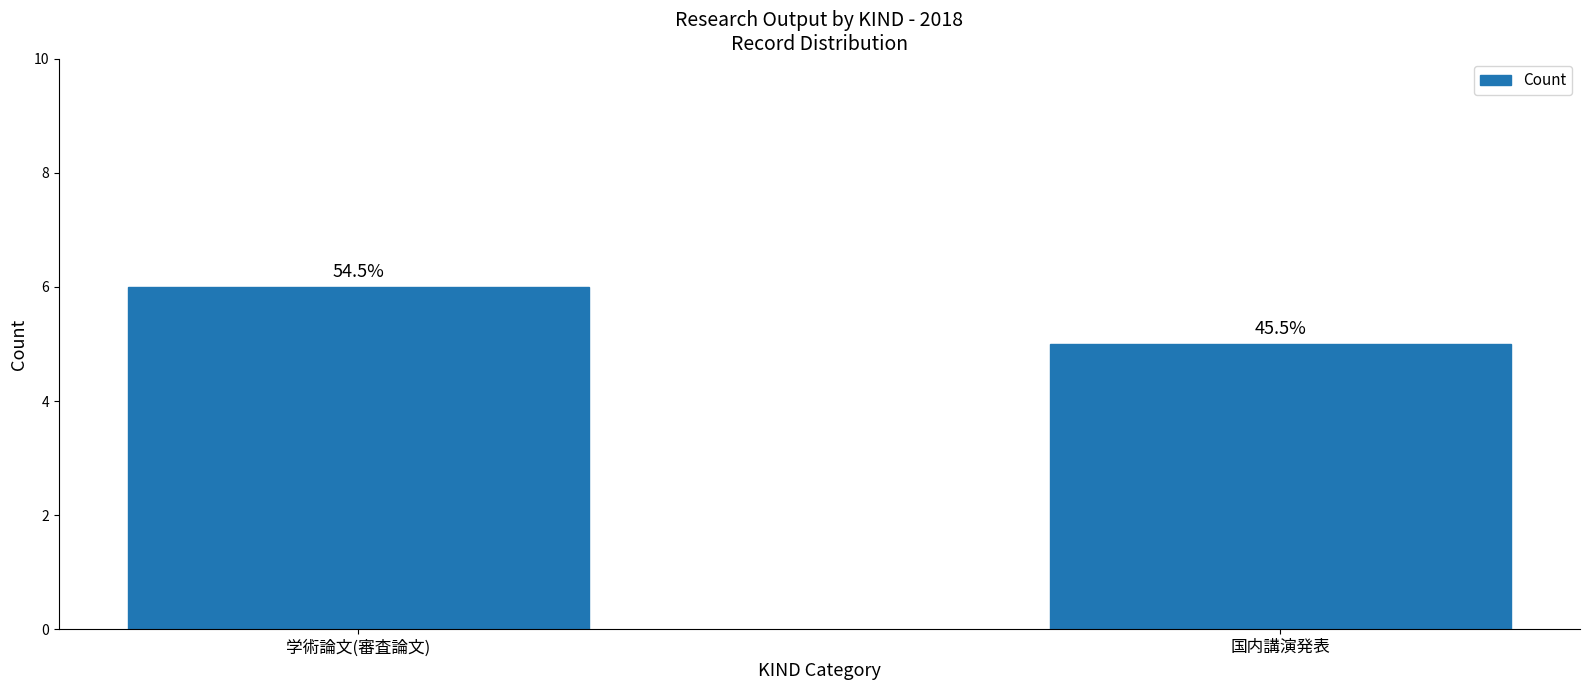

What is the change in value from 学術論文(審査論文) to 国内講演発表?

-1